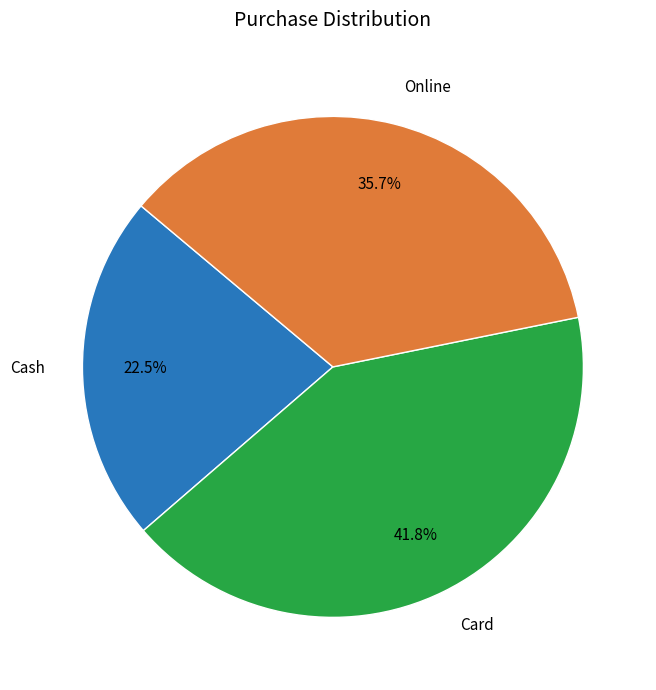

Is the sum of Cash and Card greater than half?

Yes